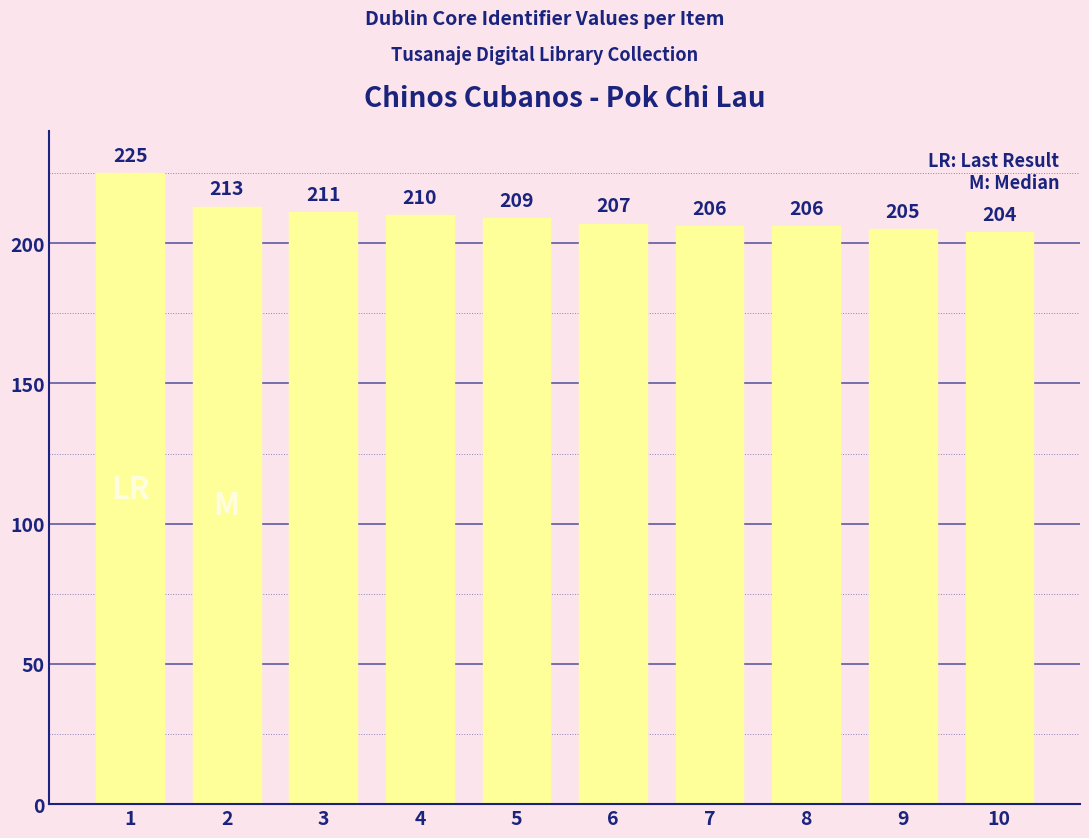

What is the sum of all values?

2096